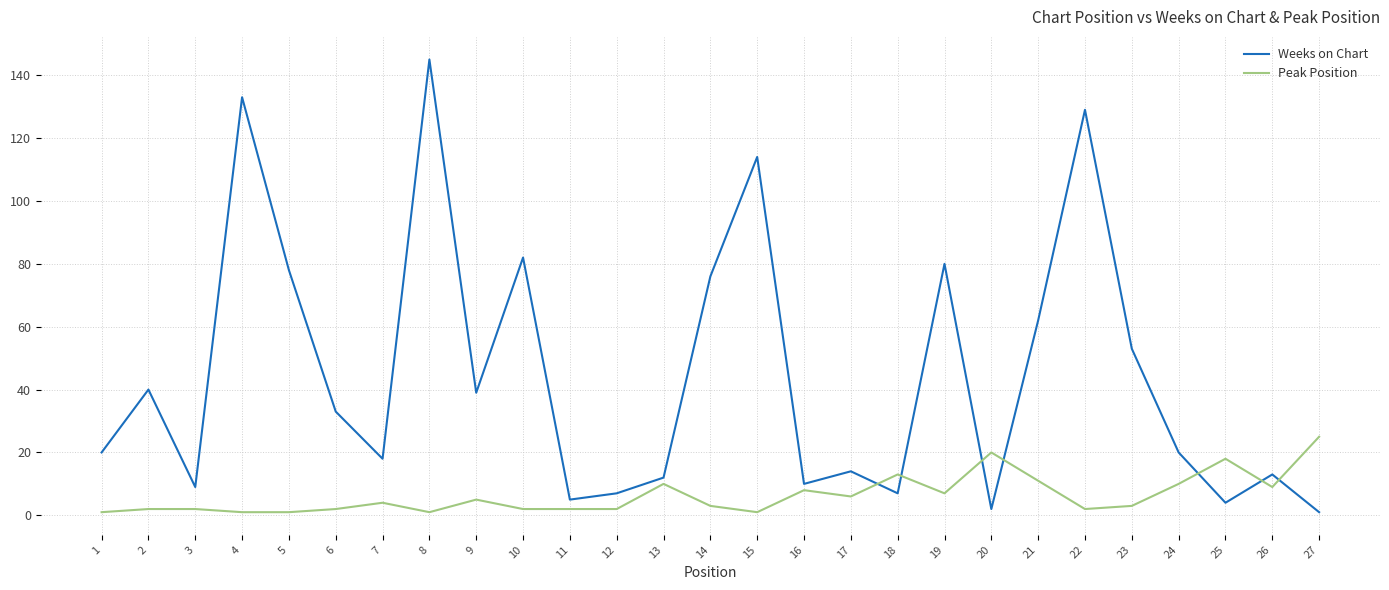

Reading left to right, transcribe all the data shown in this chart.

Weeks on Chart: 20	40	9	133	78	33	18	145	39	82	5	7	12	76	114	10	14	7	80	2	62	129	53	20	4	13	1
Peak Position: 1	2	2	1	1	2	4	1	5	2	2	2	10	3	1	8	6	13	7	20	11	2	3	10	18	9	25